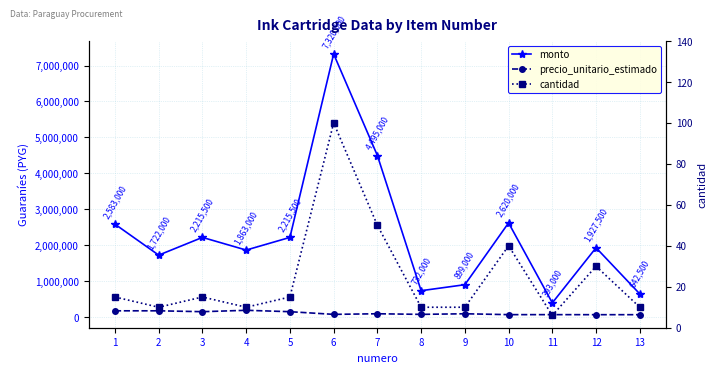

True or false: precio_unitario_estimado has a value of 282950 at 1.

False